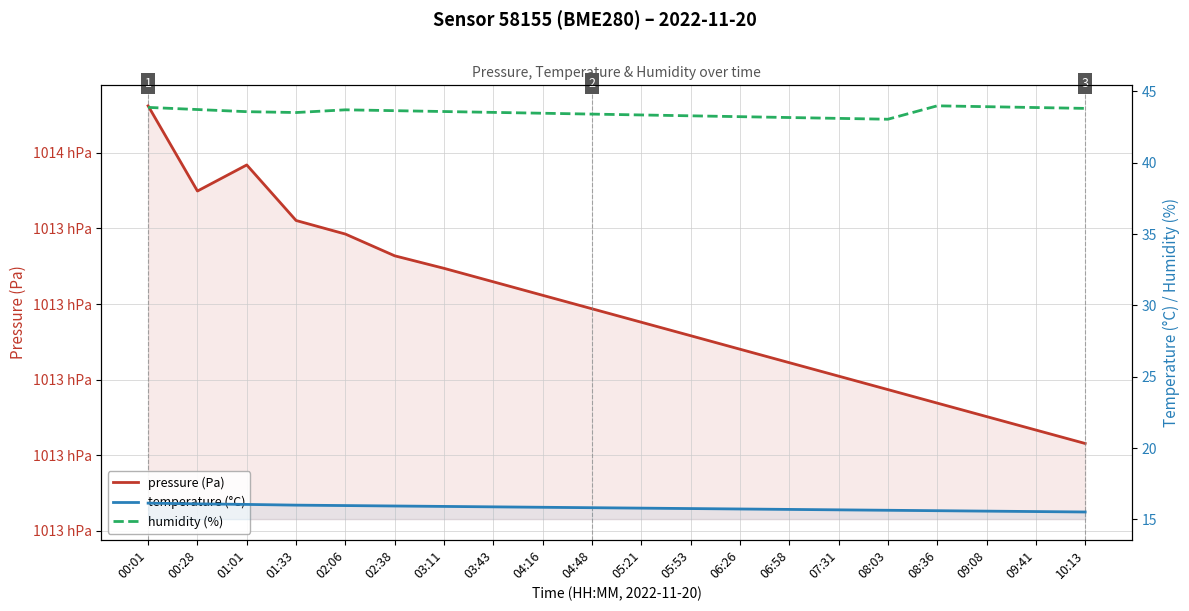

At which category does pressure (Pa) reach its first local peak?

01:01